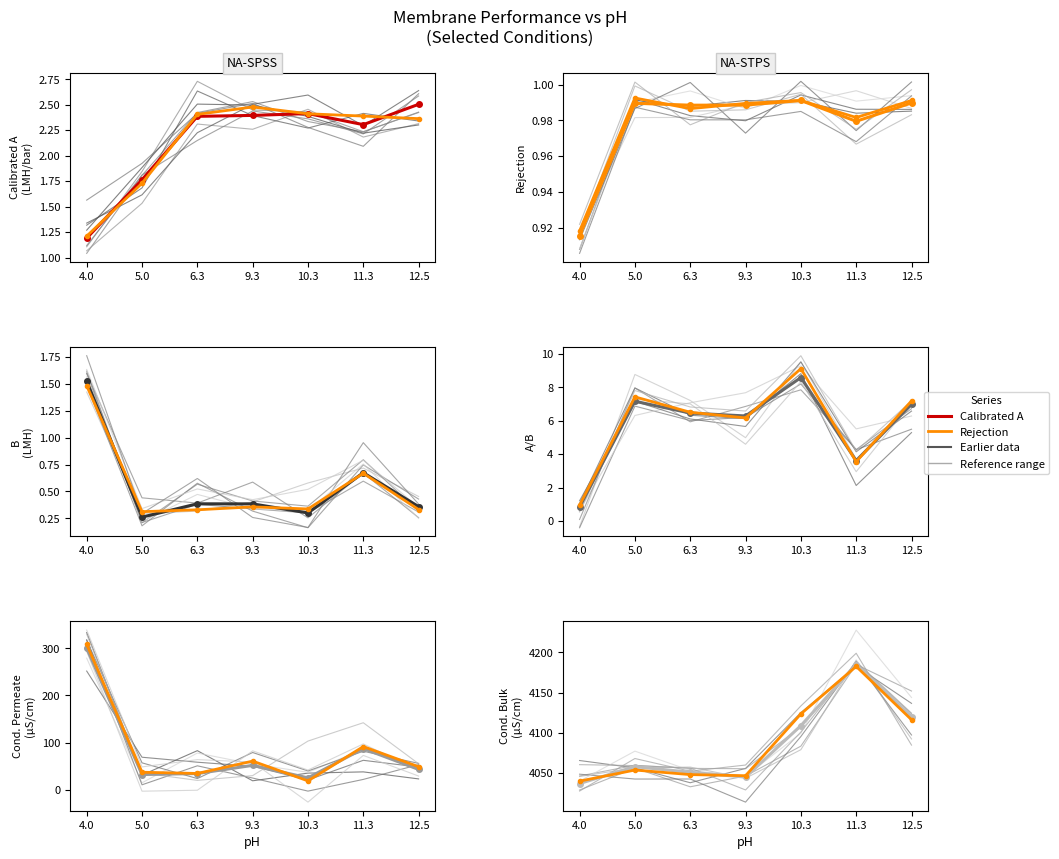

What is the highest value of the Cond.bulk series?

4185.0